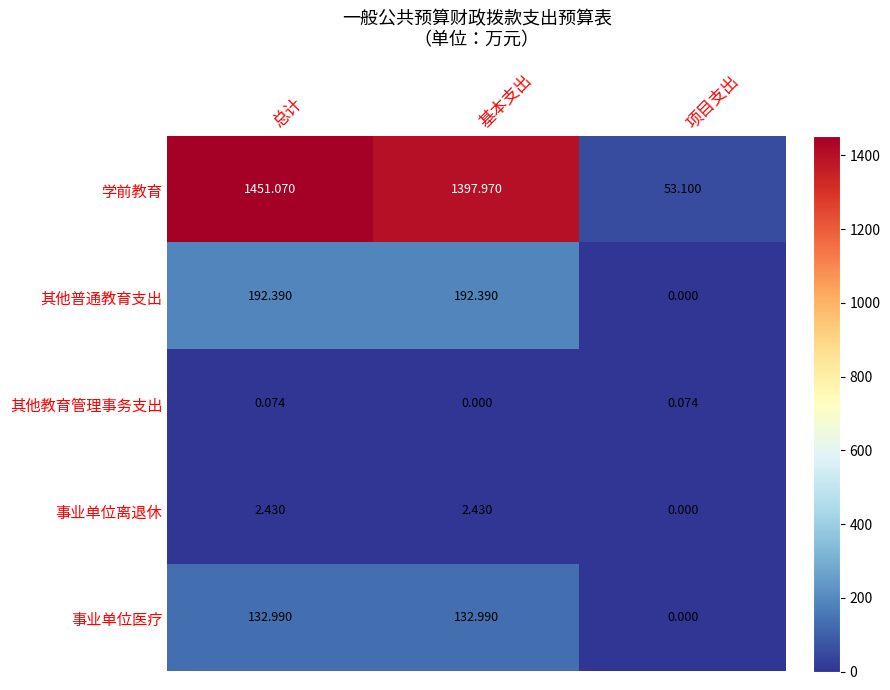

List the labels in order of 学前教育 value, largest first.

总计, 基本支出, 项目支出